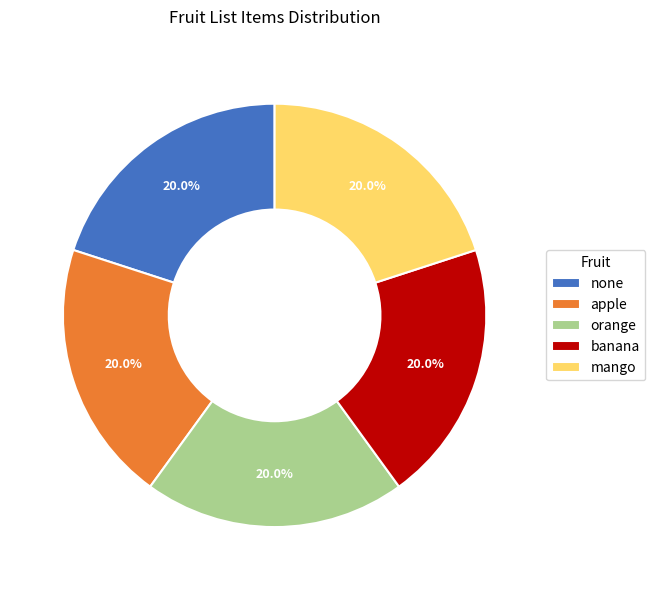

Combined, do mango and apple account for over 50%?

No